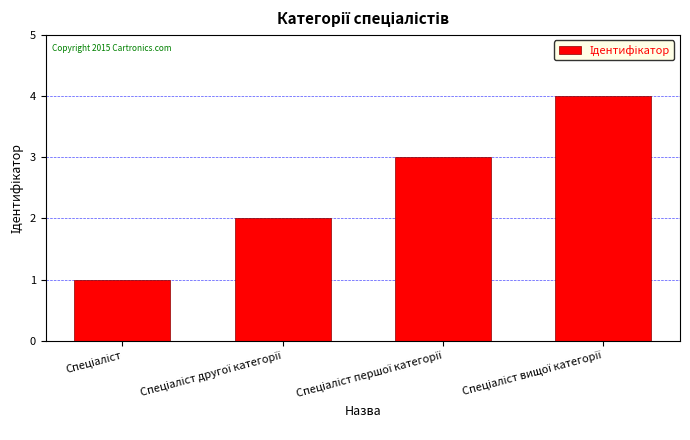

How many bars are there in total?

4